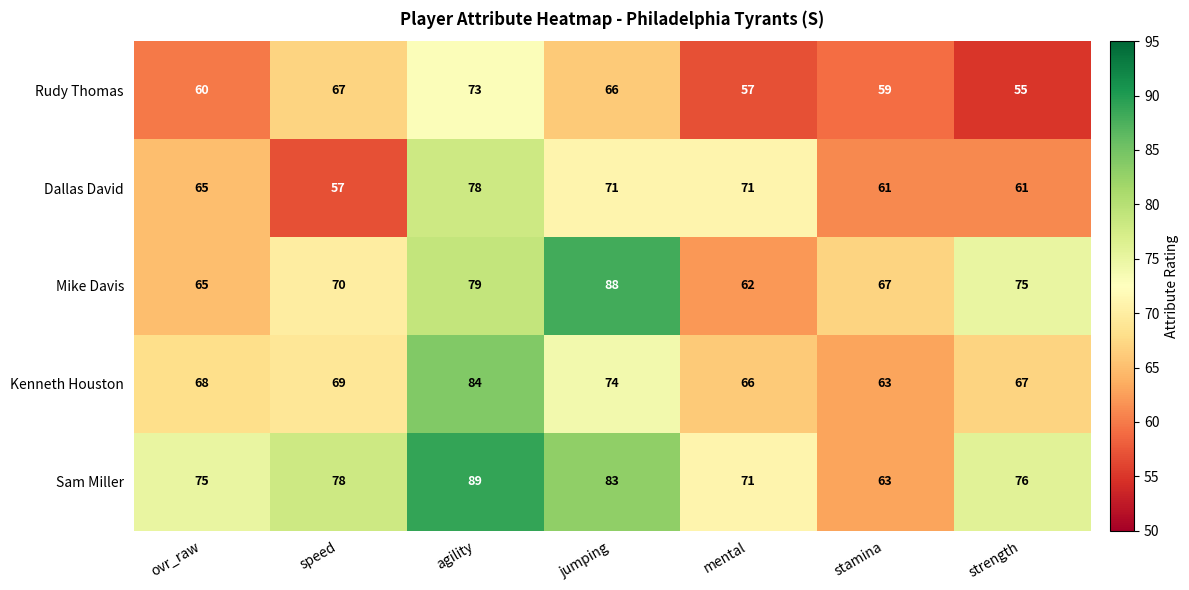

Where is Rudy Thomas nearest to the value 64?

jumping